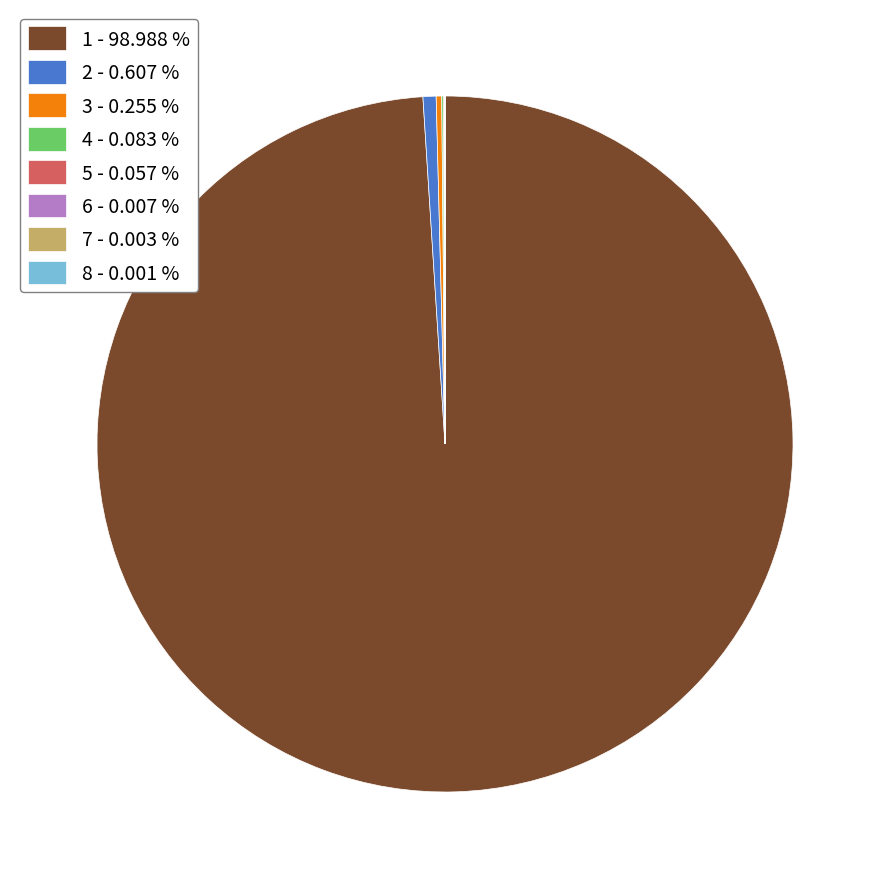

Which category accounts for the majority?

1